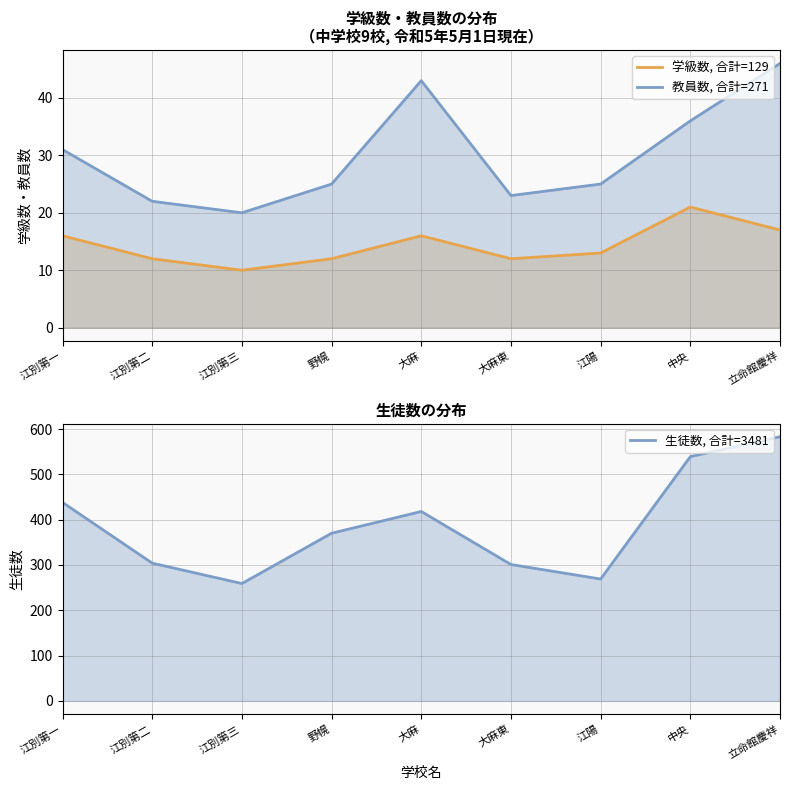

How many data points does each series have?

9